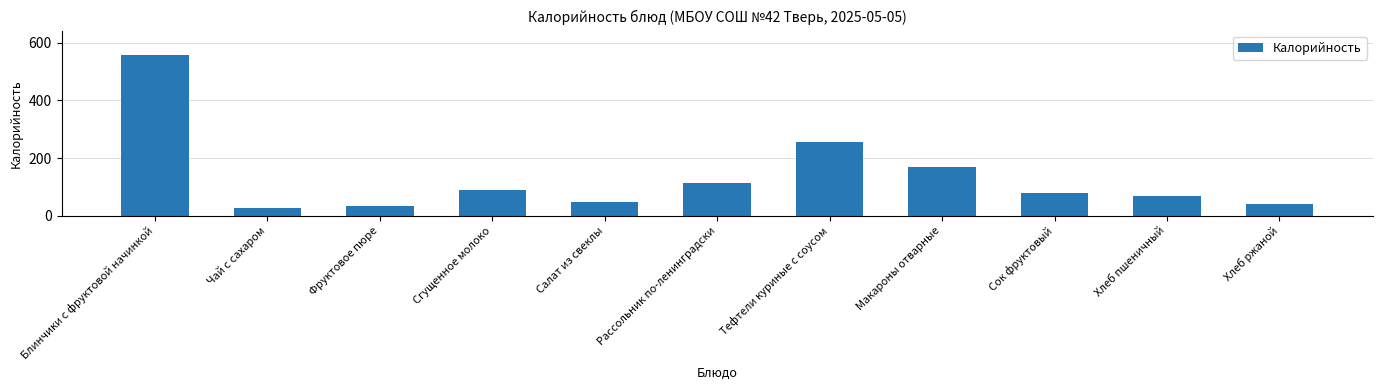

How many data points does each series have?

11